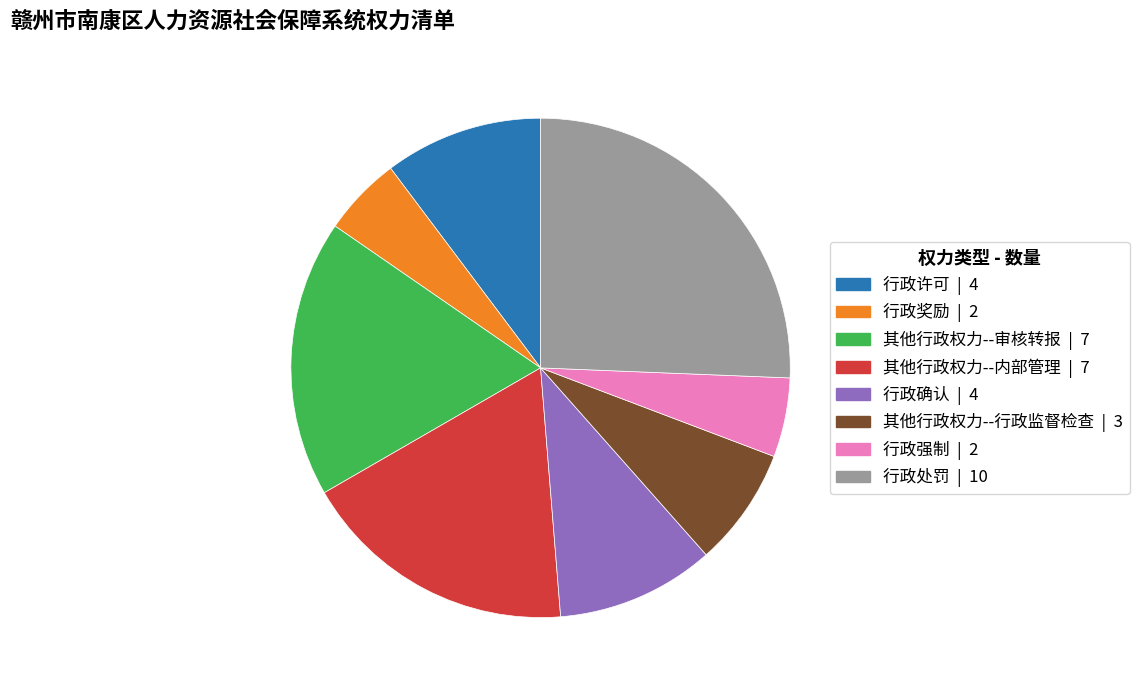

Is it true that 其他行政权力--审核转报 is 11% of the pie?

False